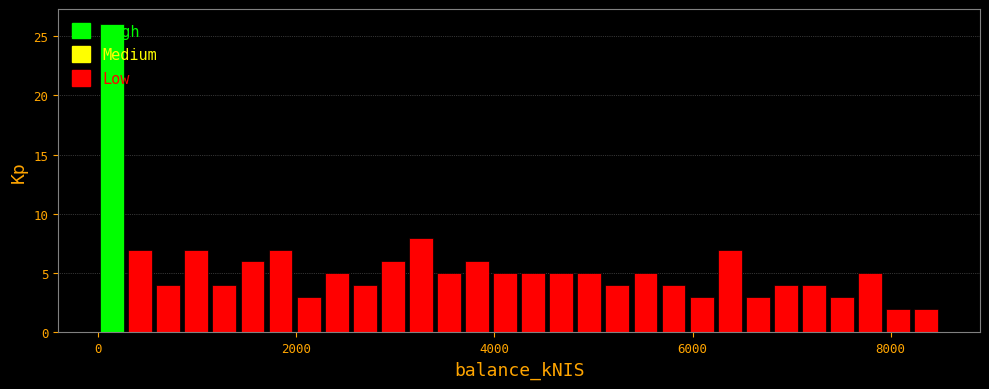

Around what value on the x-axis is the tallest bar? Give the approximate position of its centre, as read against the axis.

200